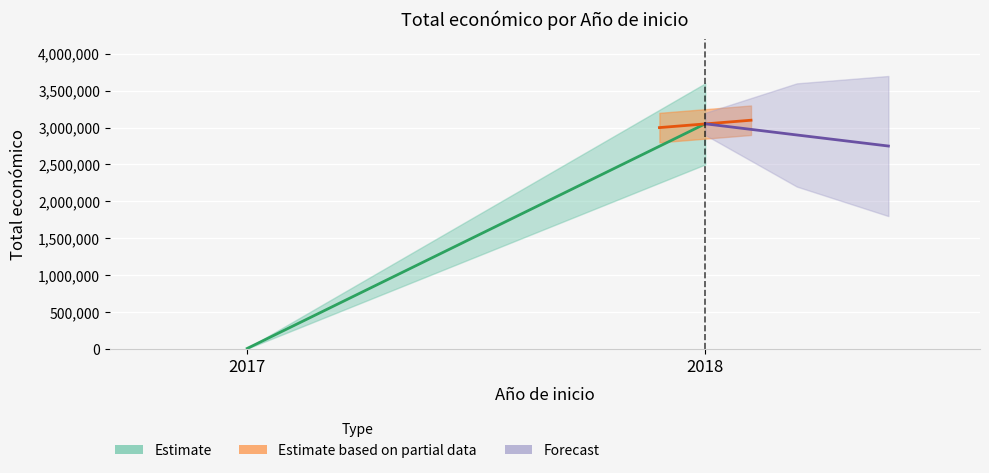

What is the difference between the maximum and minimum values?

3046573